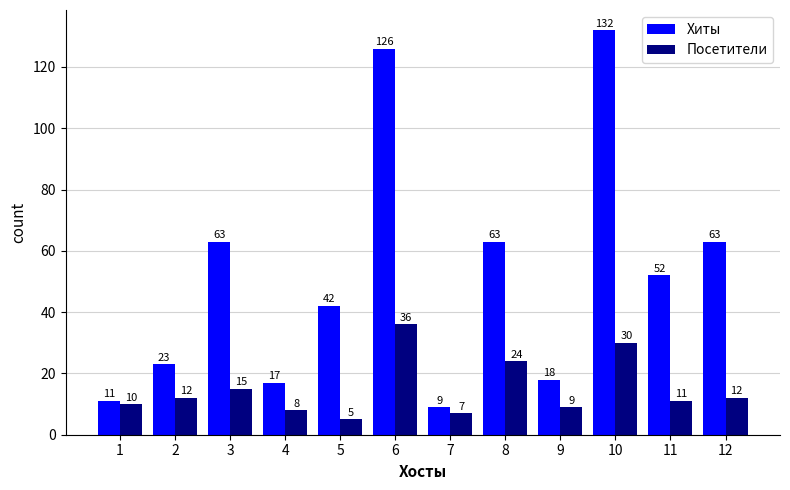

Is it true that Хиты equals 63 at 8?

True